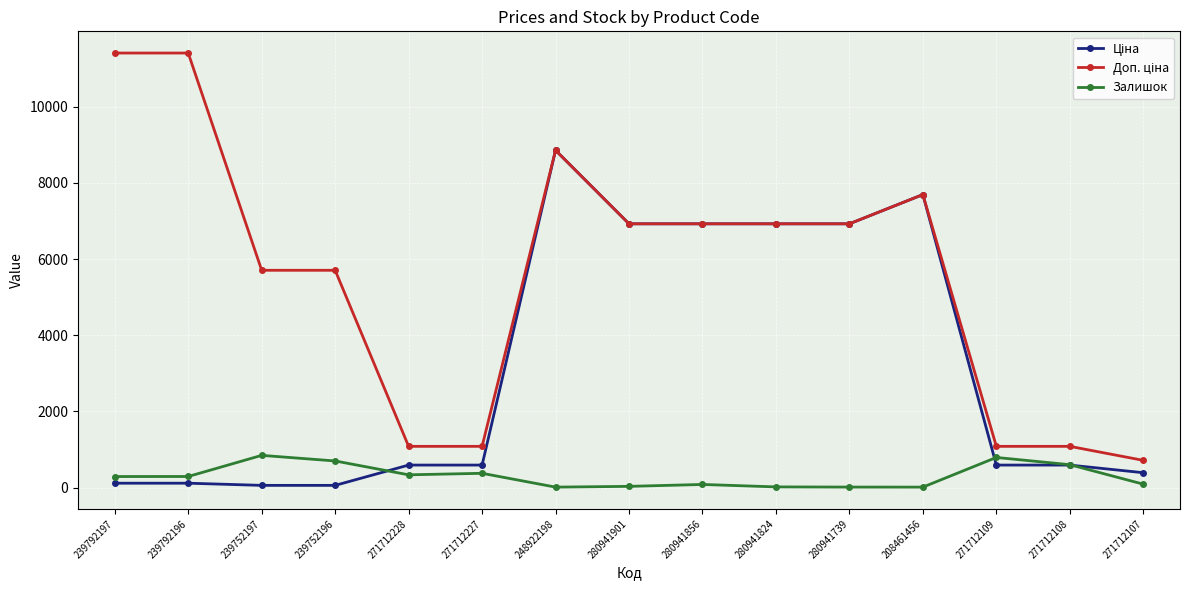

What is the difference between the highest and lowest values at 271712228?

747.7